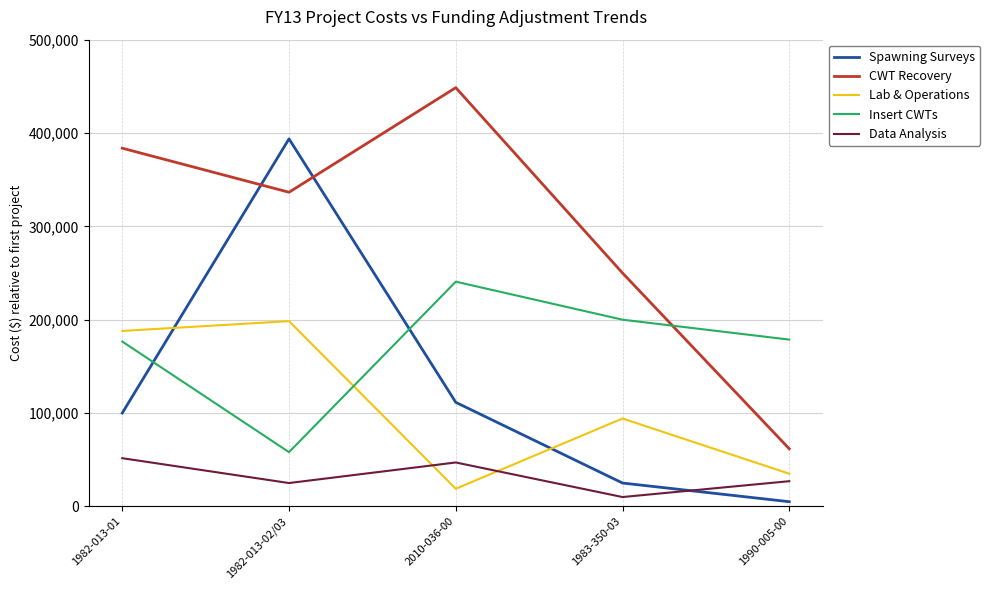

What is the difference between the maximum and minimum values in the Lab & Operations series?

179555